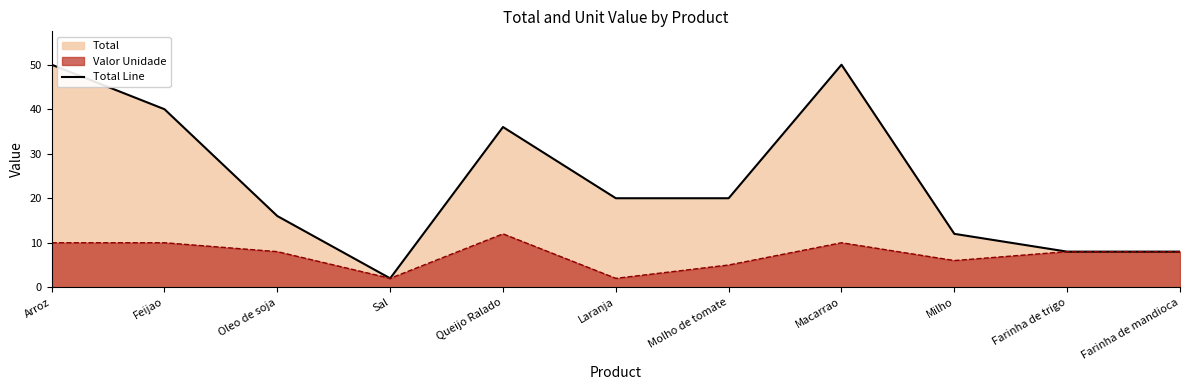

At which category does the chart reach its peak across all series?

Arroz